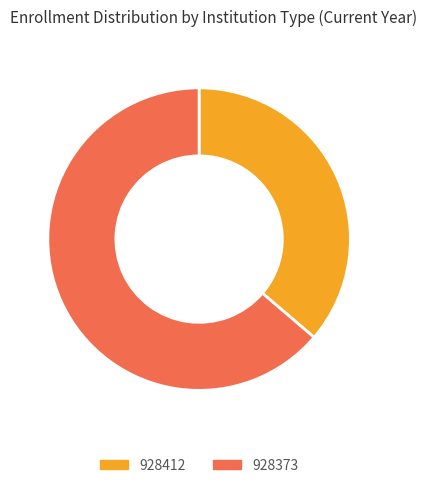

Which slice is the smallest?

928412